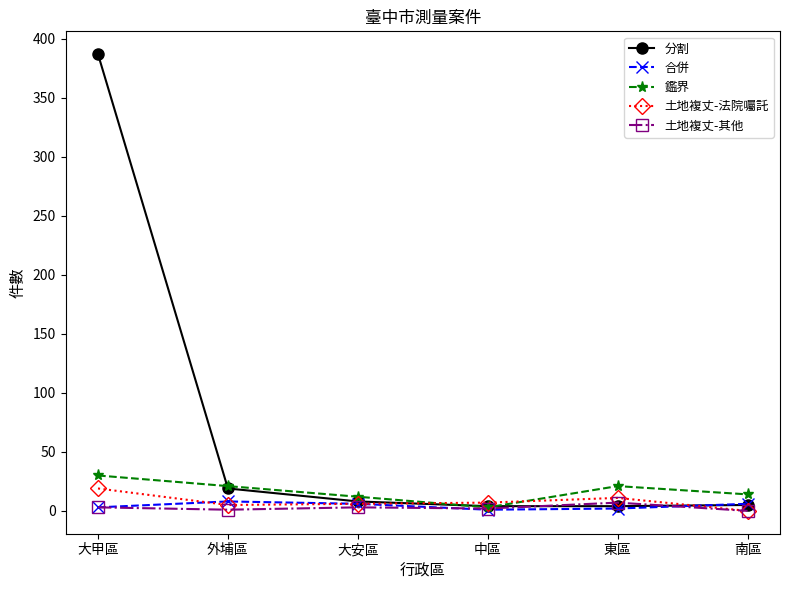

What position from the right is 大甲區?

6